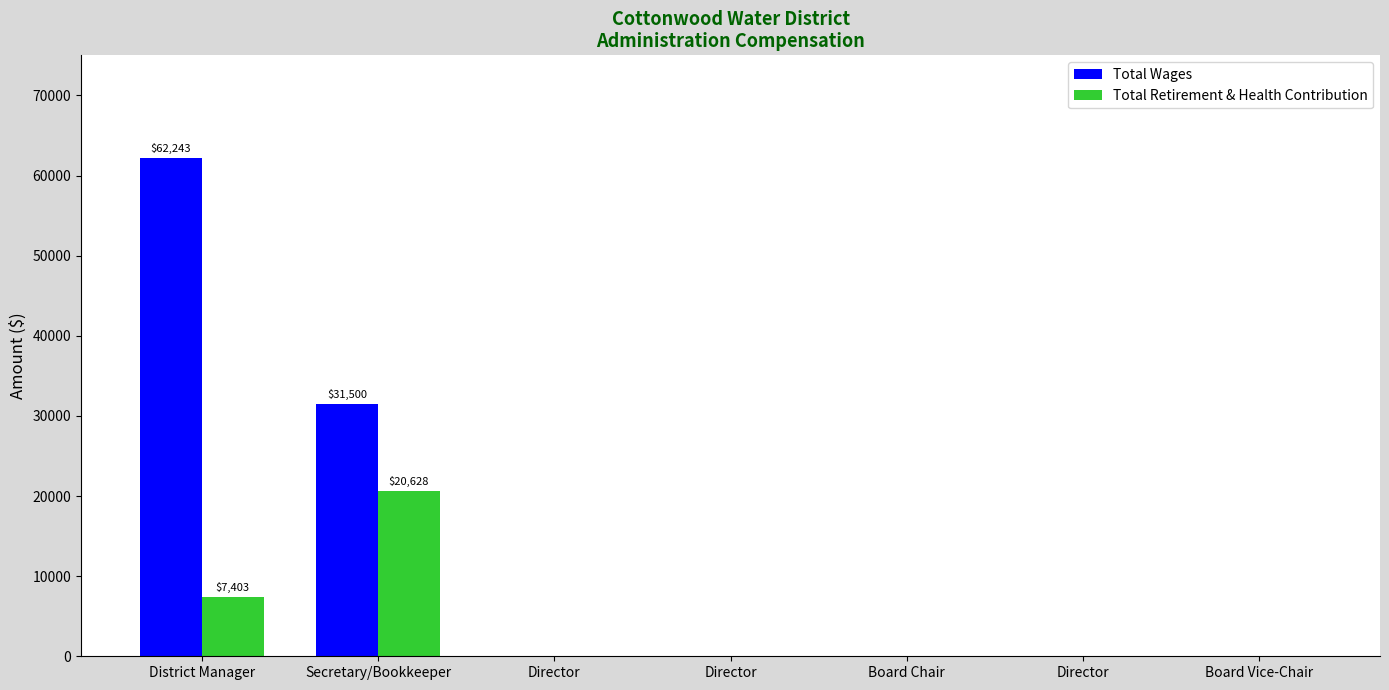

Reading right to left, list all the values displayed in this chart.

Total Wages: Board Vice-Chair=0	Director=0	Board Chair=0	Director=0	Director=0	Secretary/Bookkeeper=31500	District Manager=62243
Total Retirement & Health Contribution: Board Vice-Chair=0	Director=0	Board Chair=0	Director=0	Director=0	Secretary/Bookkeeper=20628	District Manager=7403